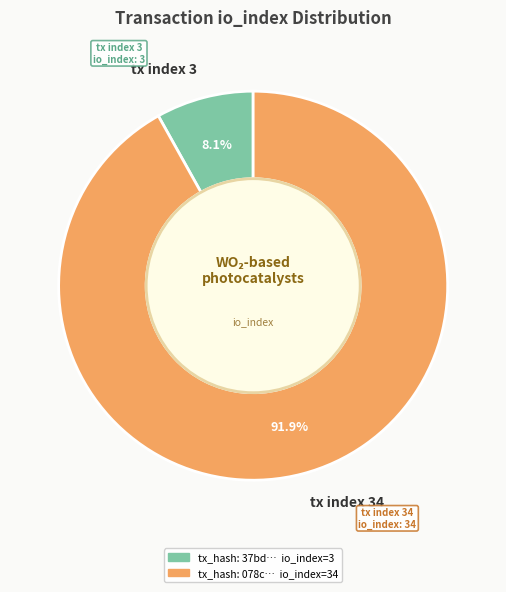

How many slices are in this pie chart?

2